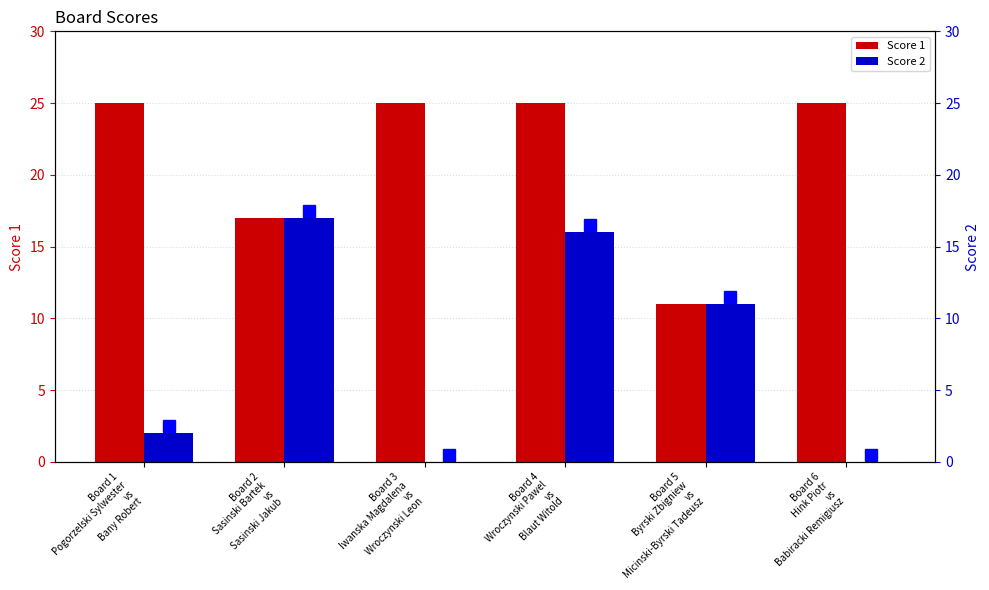

Reading right to left, transcribe all the data shown in this chart.

Score 1: Board 6
Hink Piotr
vs
Babiracki Remigiusz=25	Board 5
Byrski Zbigniew
vs
Micinski-Byrski Tadeusz=11	Board 4
Wroczynski Pawel
vs
Blaut Witold=25	Board 3
Iwanska Magdalena
vs
Wroczynski Leon=25	Board 2
Sasinski Bartek
vs
Sasinski Jakub=17	Board 1
Pogorzelski Sylwester
vs
Bany Robert=25
Score 2: Board 6
Hink Piotr
vs
Babiracki Remigiusz=0	Board 5
Byrski Zbigniew
vs
Micinski-Byrski Tadeusz=11	Board 4
Wroczynski Pawel
vs
Blaut Witold=16	Board 3
Iwanska Magdalena
vs
Wroczynski Leon=0	Board 2
Sasinski Bartek
vs
Sasinski Jakub=17	Board 1
Pogorzelski Sylwester
vs
Bany Robert=2